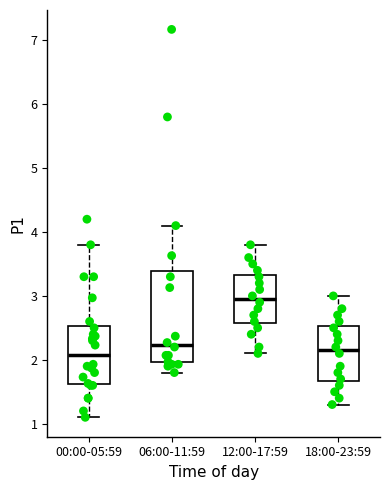

Reading left to right, transcribe this box plot: for each box, give where its median line is, the range the box spans, and where its two whiskers end, as read against the y-axis. The values are not printed on the chart, so give them approximately, as read against the axis.

00:00-05:59: median 2.1, box 1.6 to 2.5, whiskers 1.1 to 3.8
06:00-11:59: median 2.2, box 2.0 to 3.4, whiskers 1.8 to 4.1
12:00-17:59: median 3.0, box 2.6 to 3.3, whiskers 2.1 to 3.8
18:00-23:59: median 2.2, box 1.7 to 2.5, whiskers 1.3 to 3.0